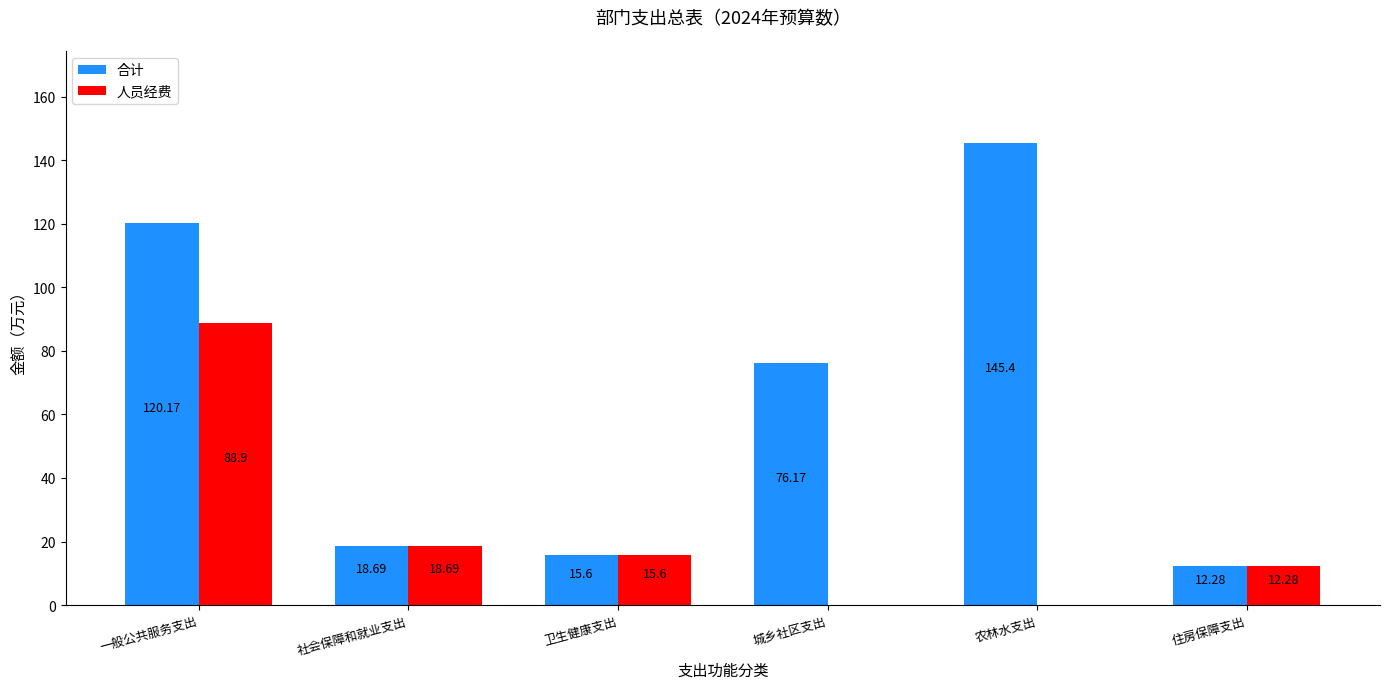

What is the sum of all 人员经费 values?

135.5